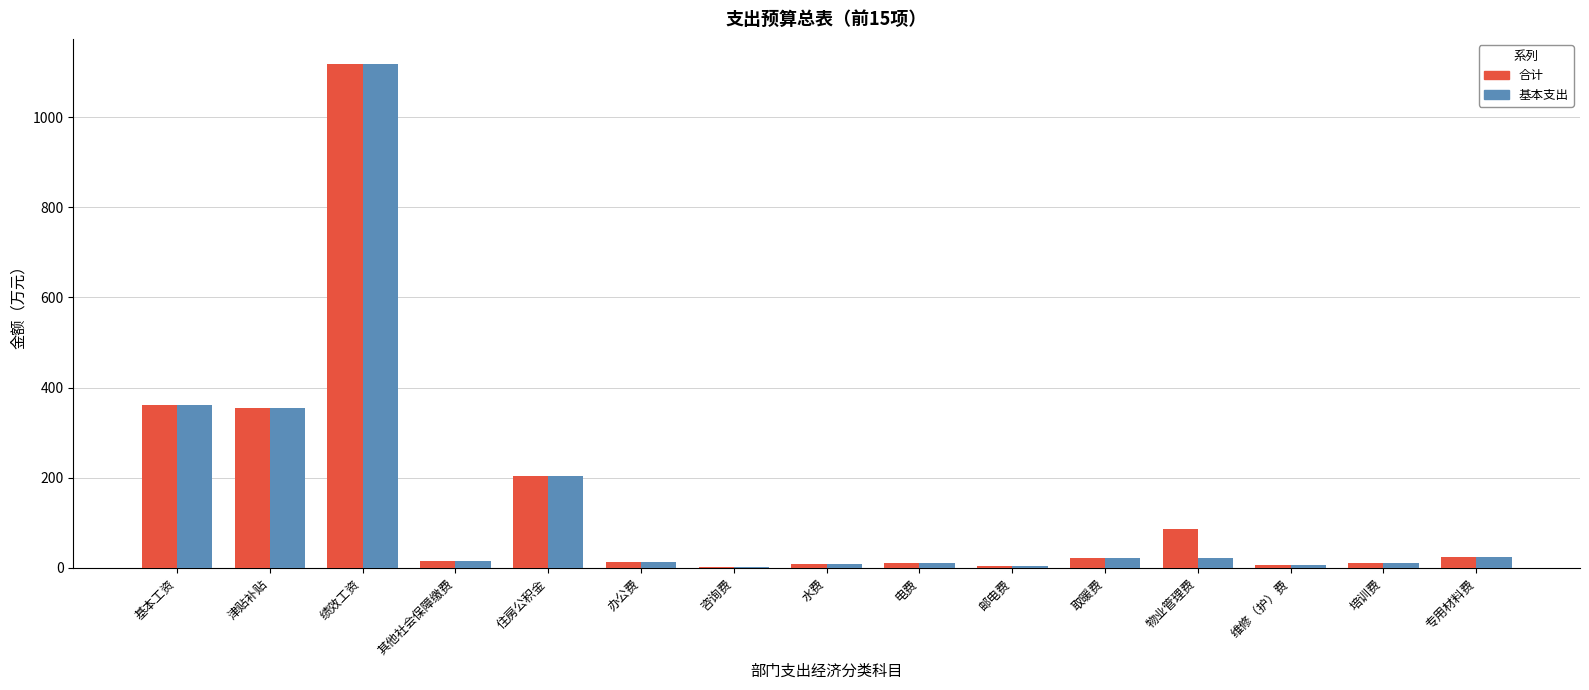

What is the highest value of the 基本支出 series?

1118.1